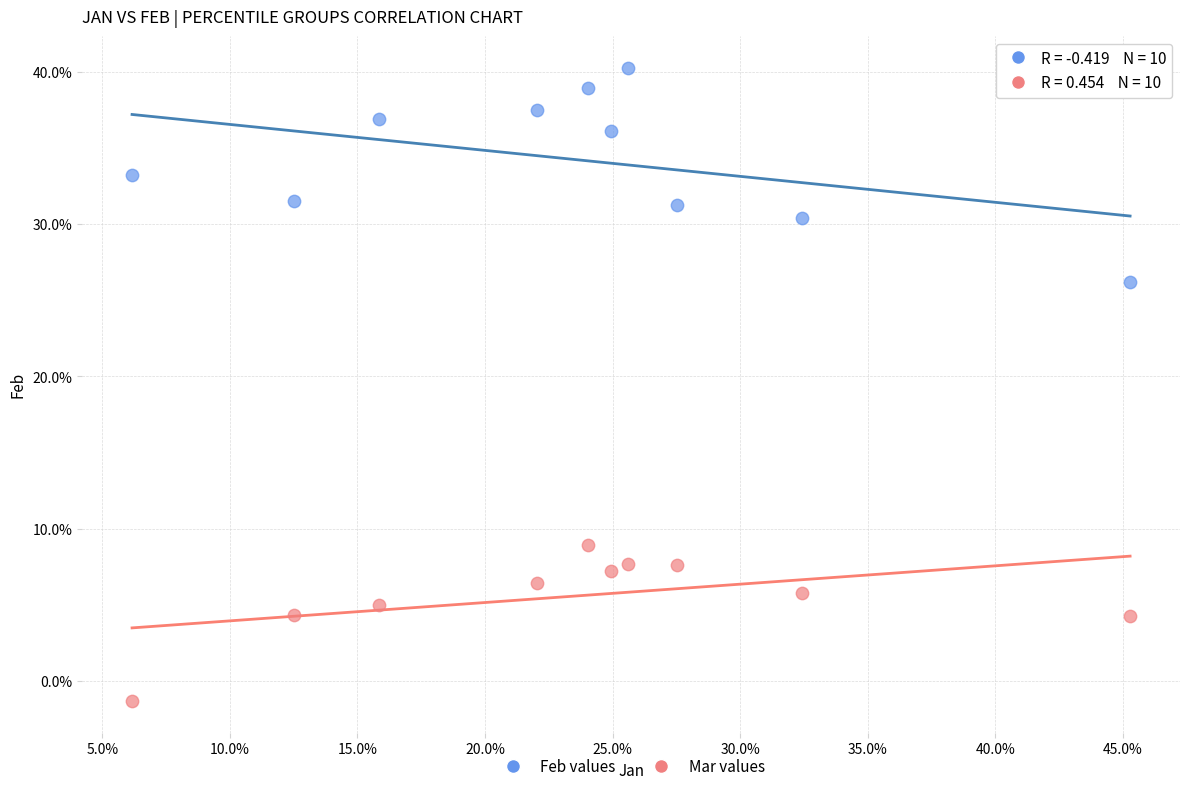

What are all the series names shown in the legend?

Feb values, Mar values